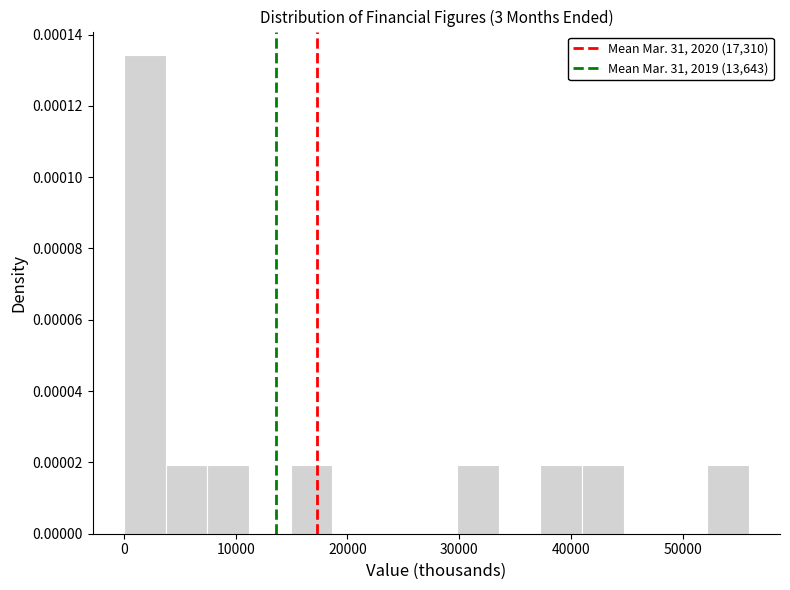

Read against the x-axis, roughly where is the centre of the tallest bar?

2000